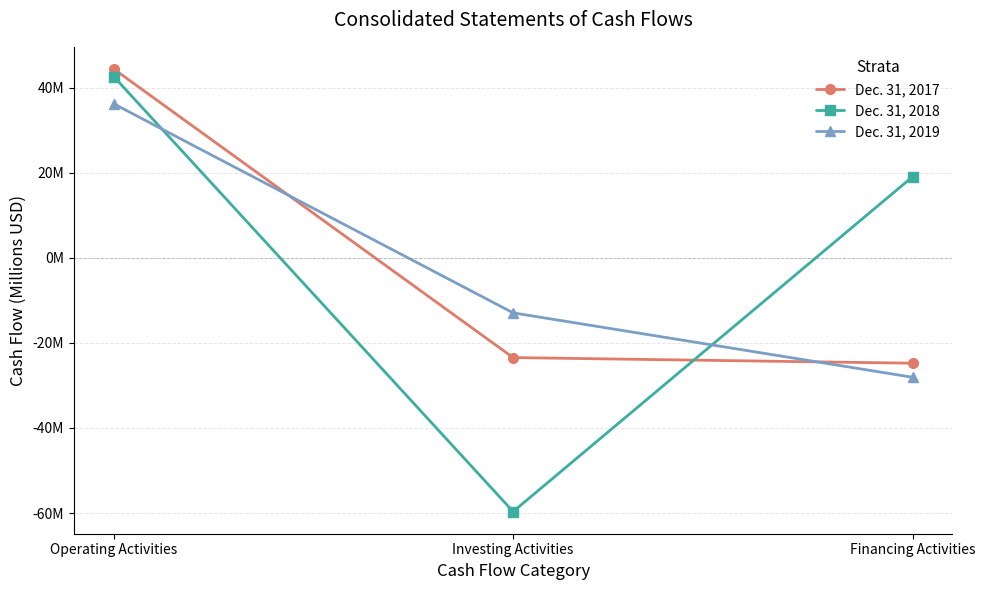

What is the greatest value displayed?

44.4